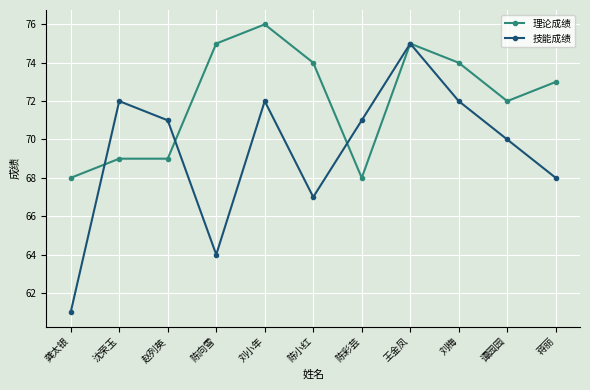

The 理论成绩 series shows 74 at 刘梅. True or false?

True